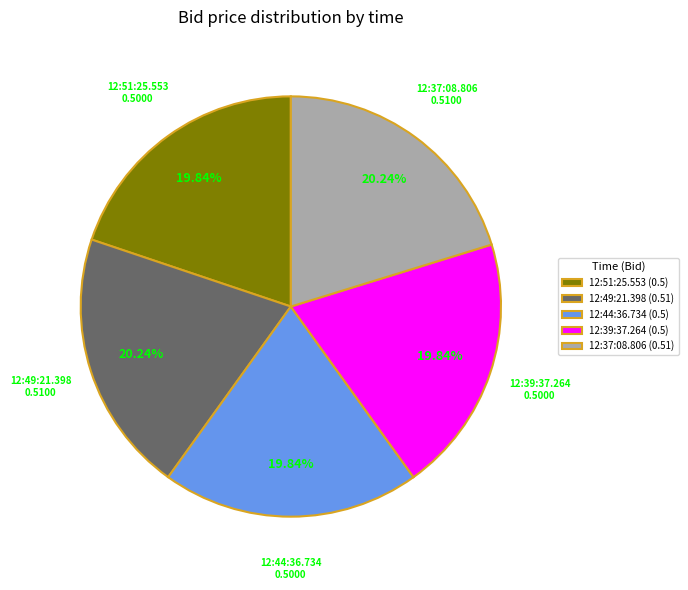

Does 12:49:21.398 account for over 50% of the chart?

No